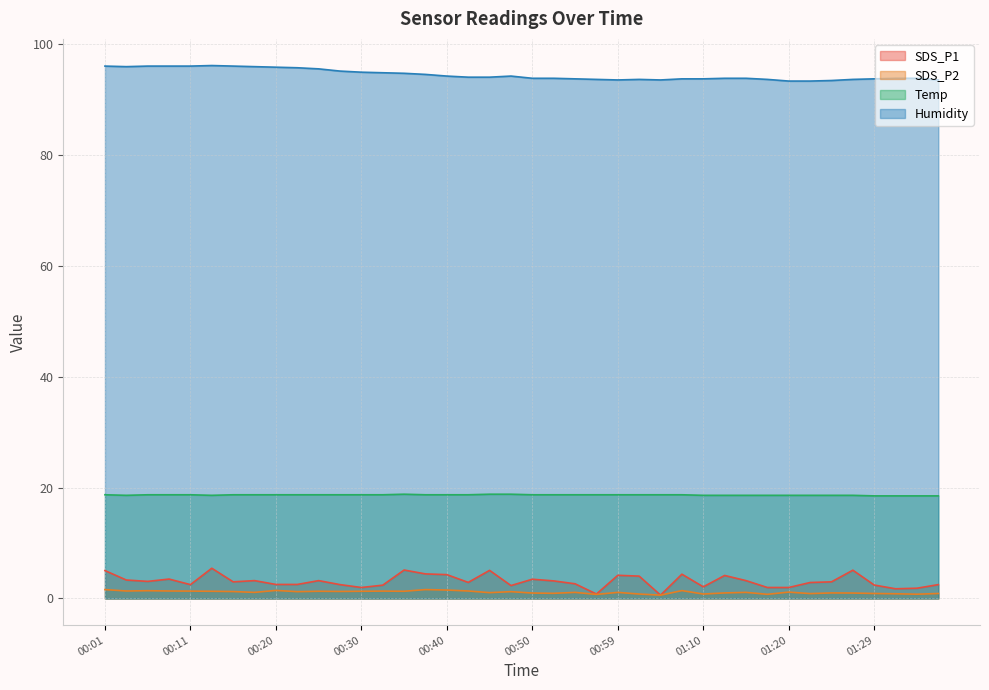

True or false: SDS_P1 has a value of 4.4 at 00:37.

True